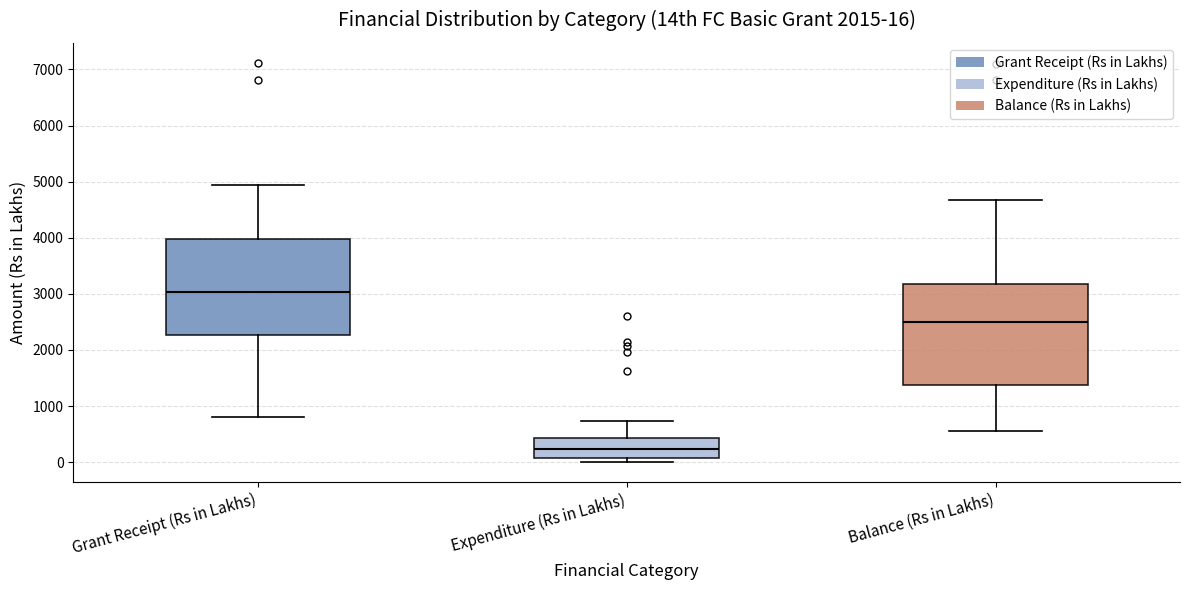

Which box's median line is the lowest?

Expenditure (Rs in Lakhs)